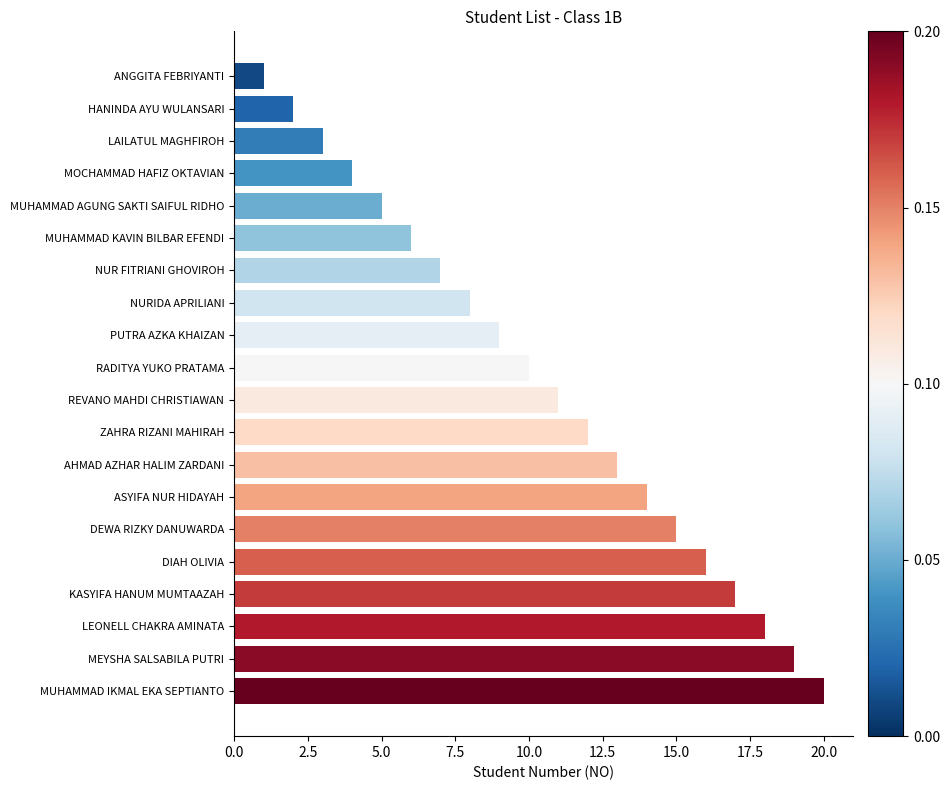

How many data points does each series have?

20